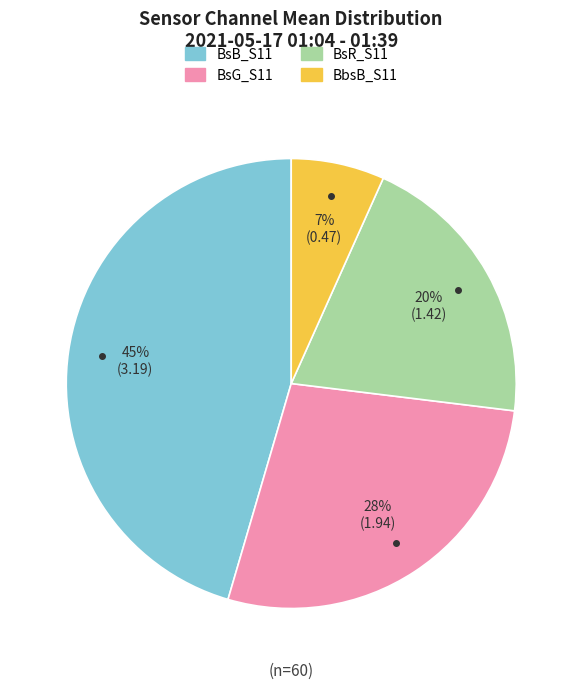

Is there any slice that represents more than half of the pie?

No